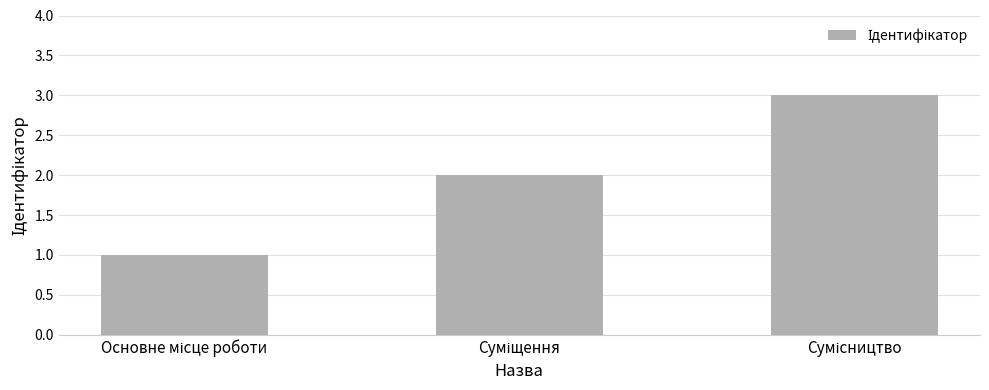

What is the greatest value displayed?

3